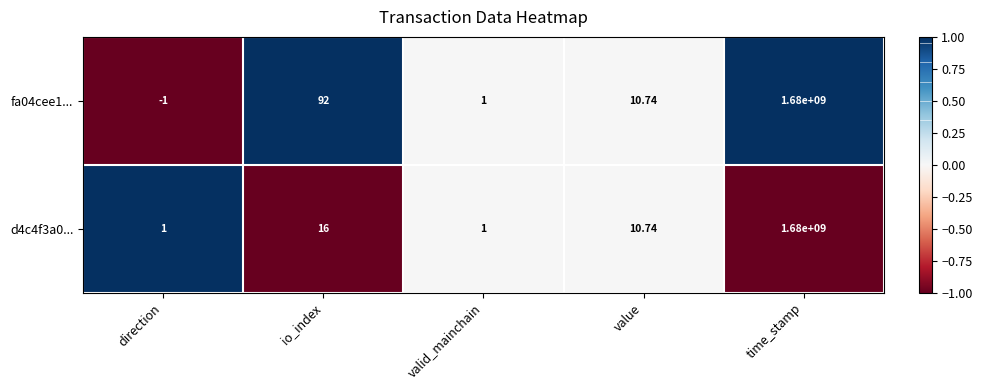

At which label does fa04cee1... first exceed 10?

io_index